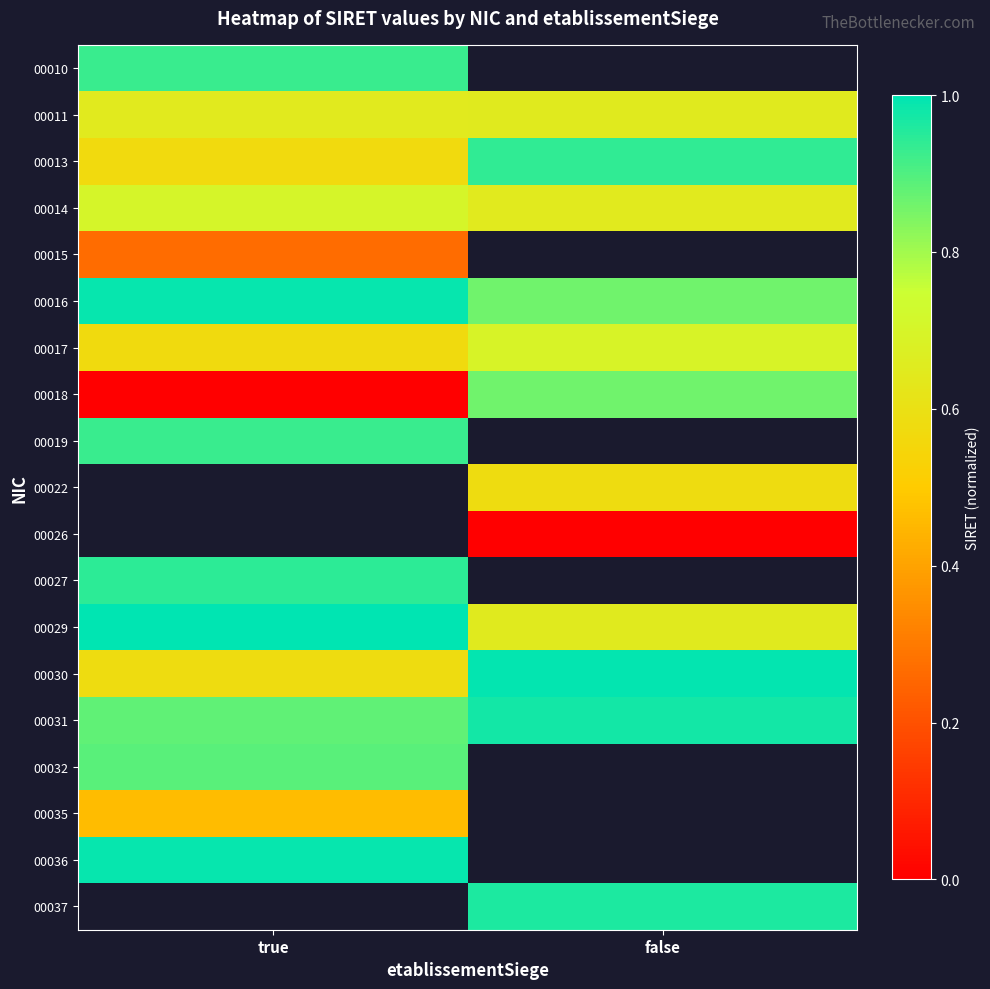

The value of 00035 at true is 0.5. True or false?

True